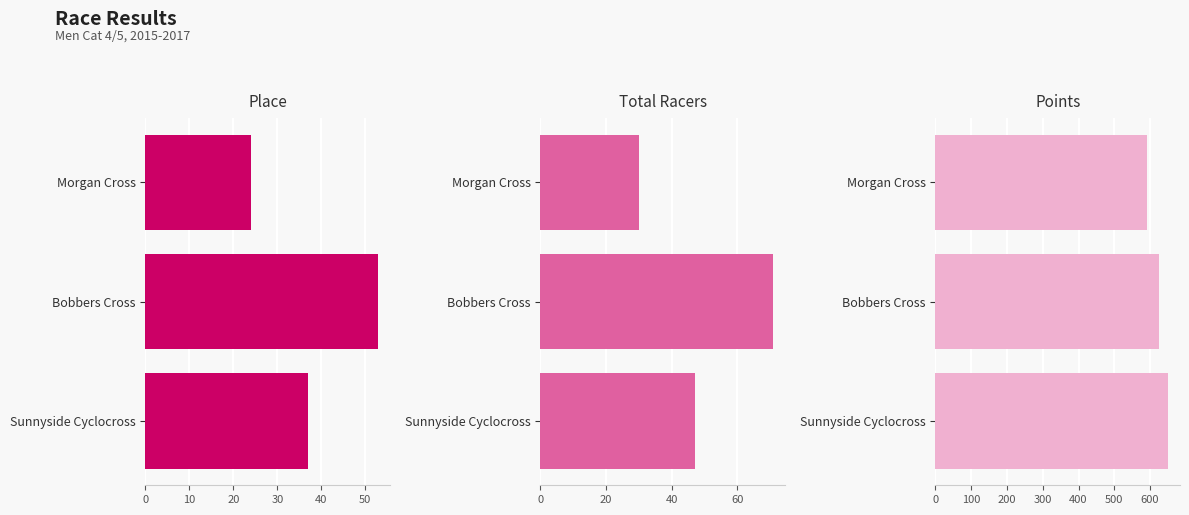

How many data points in Points are above 624?

2